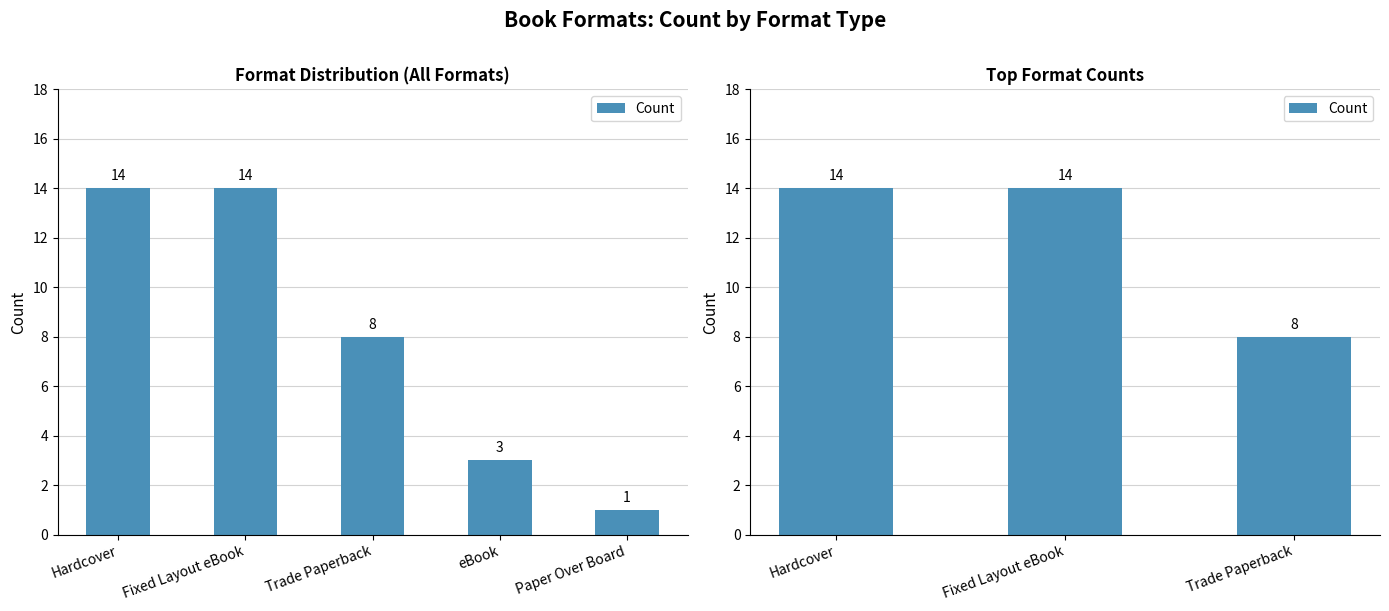

What is the change in value from Hardcover to Trade Paperback?

-6